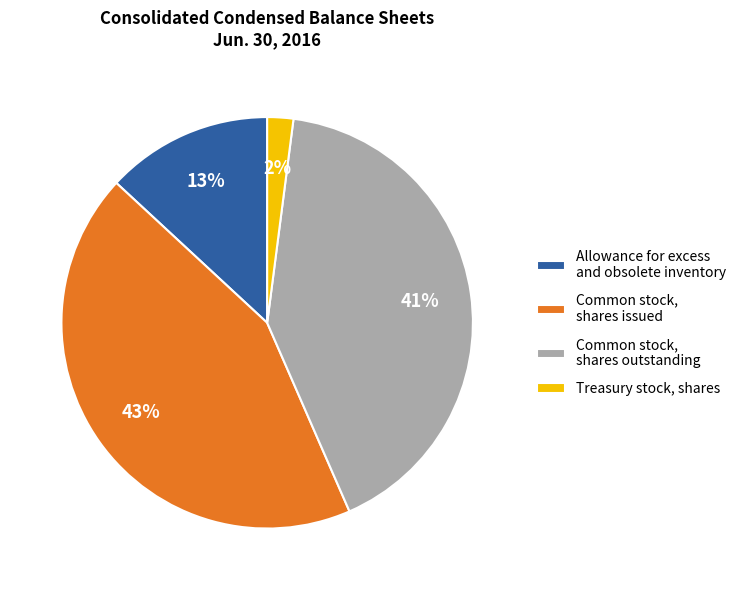

How many segments does this pie chart have?

4